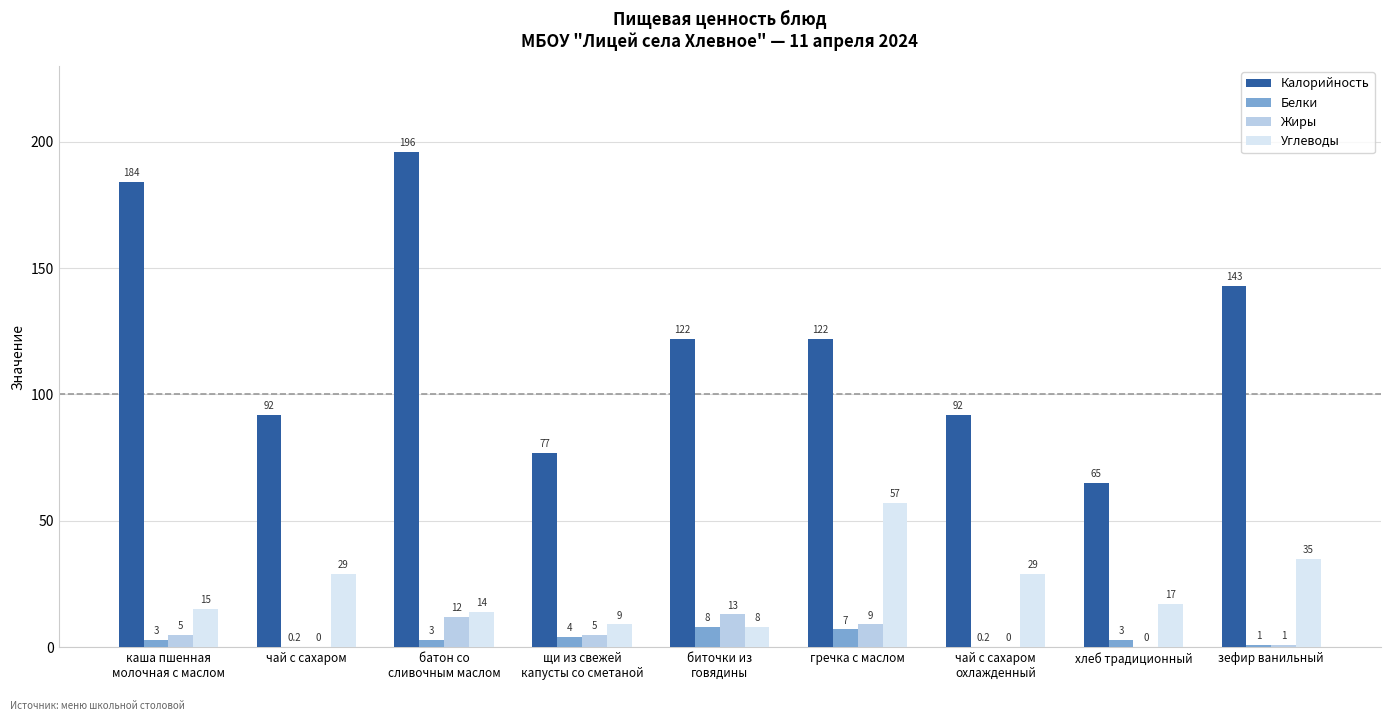

Where does the Углеводы series first go above 17?

чай с сахаром